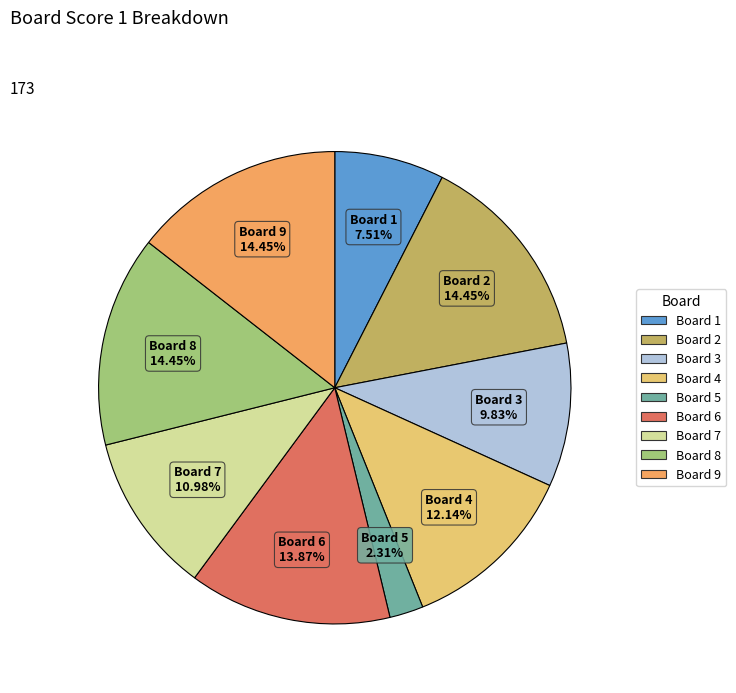

Is the sum of Board 9 and Board 5 greater than half?

No